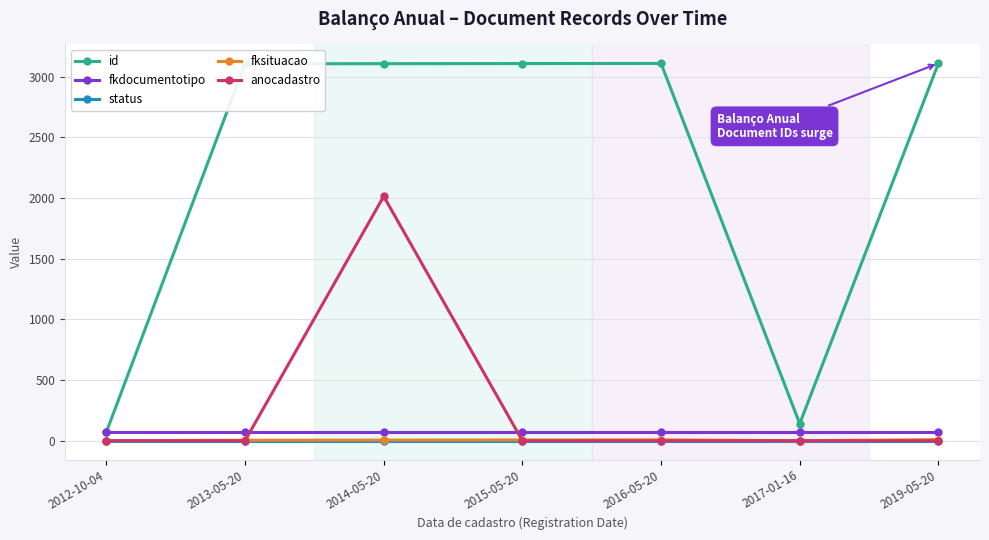

How many lines are shown in the chart?

5